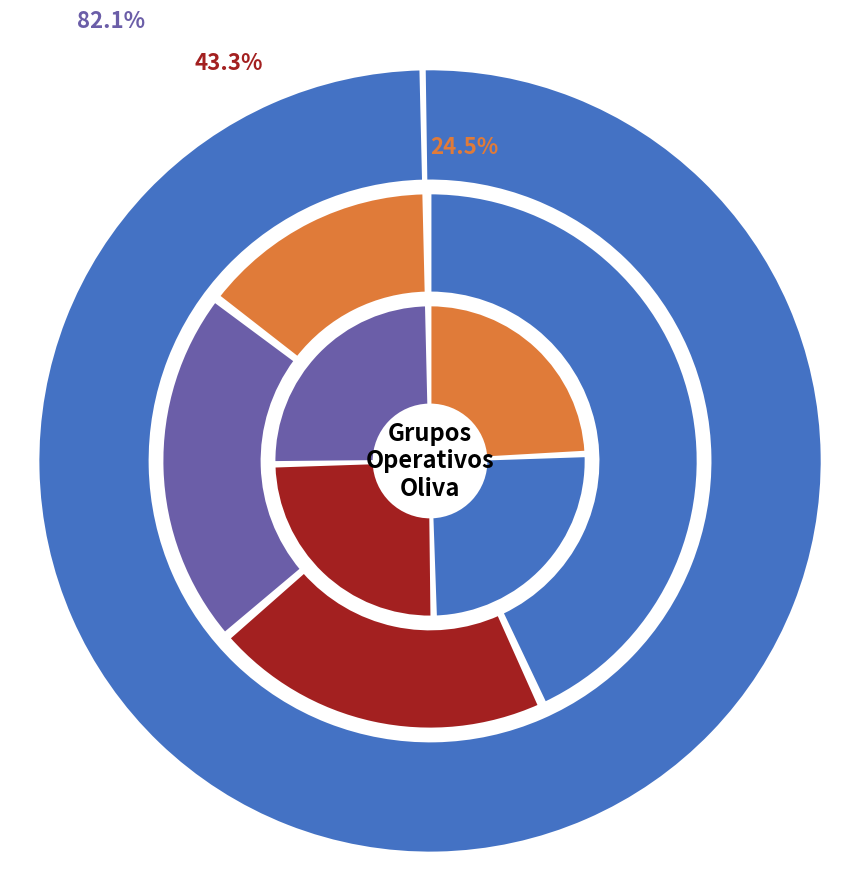

Is there any slice that represents more than half of the pie?

No